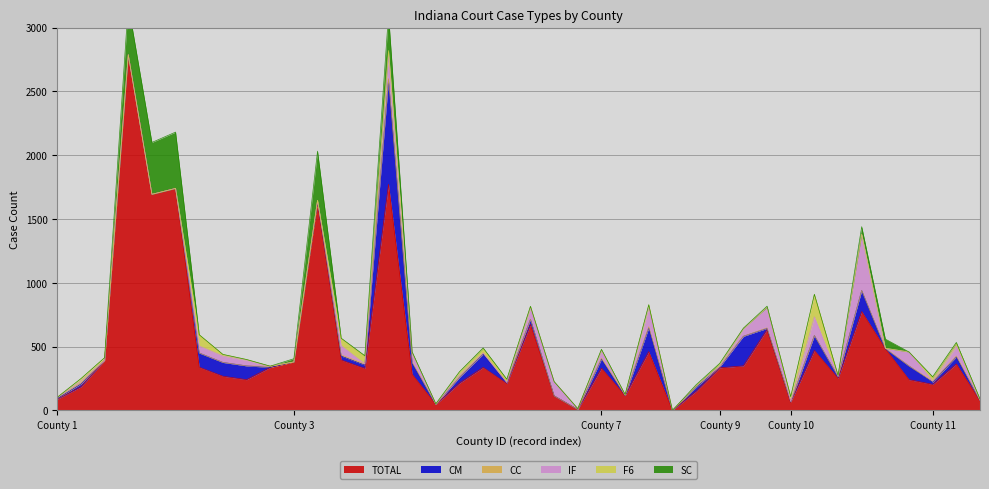

Reading left to right, list all the values displayed in this chart.

TOTAL: 88	185	391	2788	1694	1740	339	268	241	337	380	1637	395	329	1772	283	47	214	337	210	673	114	7	331	116	461	0	150	334	349	634	66	470	252	775	483	241	204	364	75
CM: 5	22	0	0	0	0	111	108	108	0	0	0	31	26	820	88	0	45	104	7	41	0	0	71	0	187	0	32	7	232	9	0	117	14	165	0	107	17	56	3
CC: 9	9	0	0	0	0	0	0	0	9	0	9	9	9	9	6	1	2	9	2	0	0	0	7	4	8	0	8	4	0	4	4	0	0	0	4	0	9	6	1
IF: 0	14	0	0	0	0	55	50	44	0	0	0	72	0	190	72	0	15	1	0	85	112	7	59	0	145	0	0	0	57	161	0	146	0	441	0	110	0	78	0
F6: 1	19	22	0	0	0	88	13	6	0	0	0	57	60	29	3	2	26	34	21	16	0	0	7	0	27	0	1	22	4	0	38	177	9	0	0	0	29	23	6
SC: 0	0	0	393	406	441	0	0	0	1	25	386	2	5	284	6	2	1	5	5	1	0	0	4	5	0	0	10	2	3	9	0	0	0	59	72	0	5	6	4